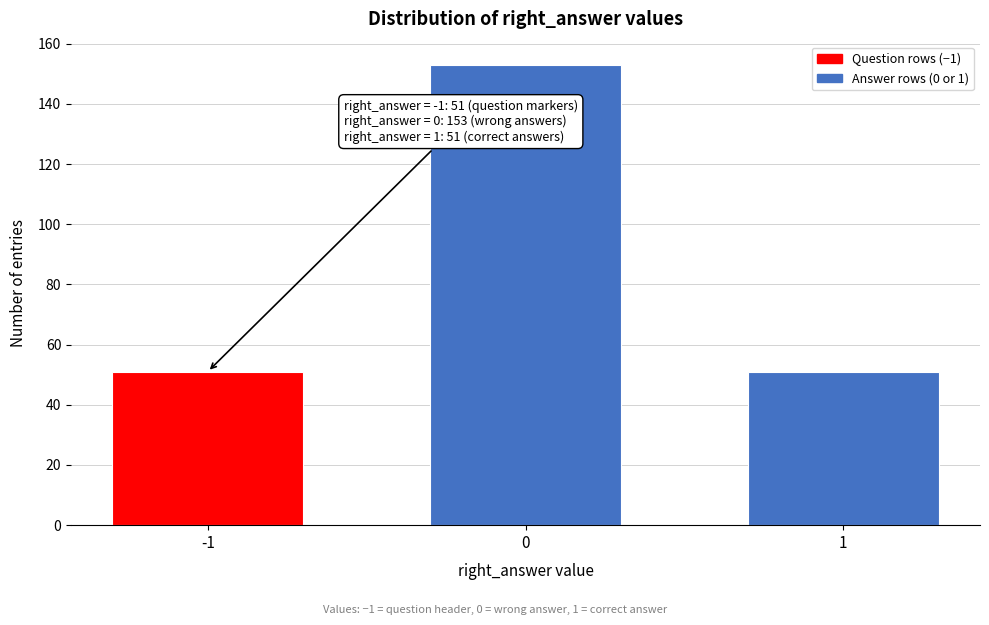

Reading left to right, what are all the values shown in this chart?

51	153	51